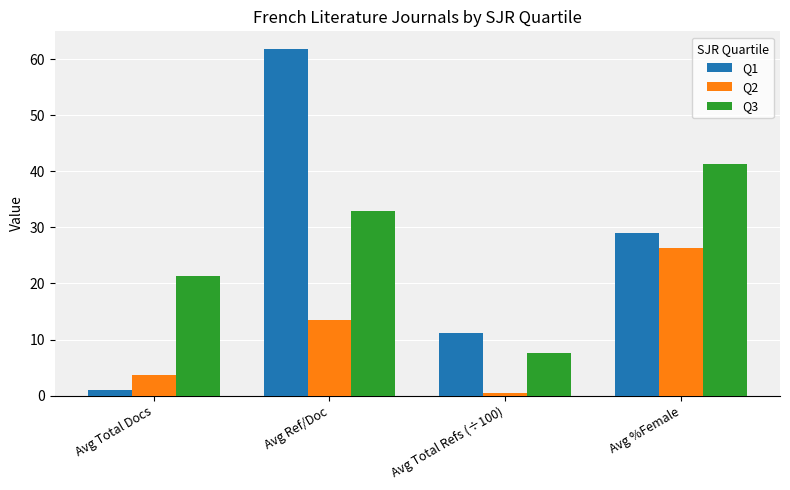

Is it true that Q3 equals 21.2 at Avg Total Docs?

True